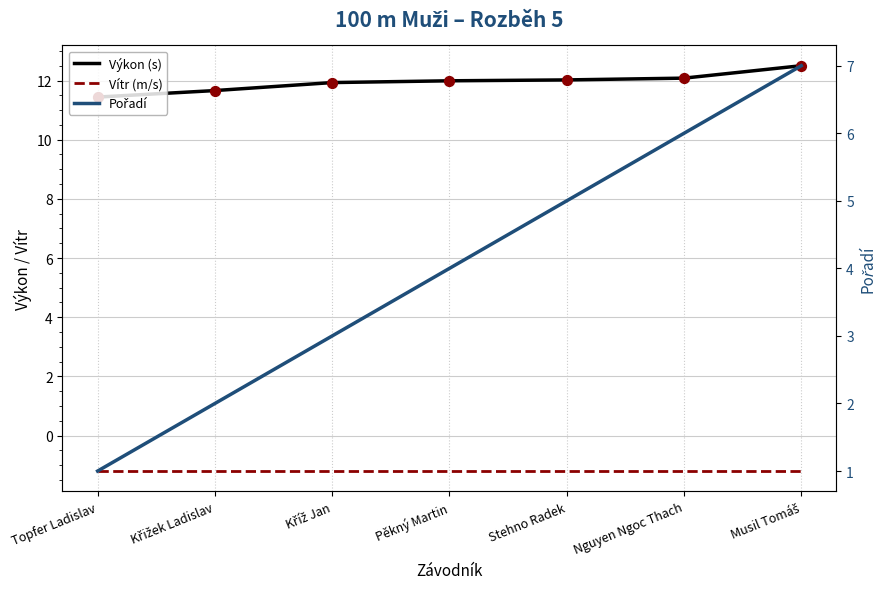

Is the value of Výkon (s) at Musil Tomáš greater than the value of Vítr (m/s) at Pěkný Martin?

Yes